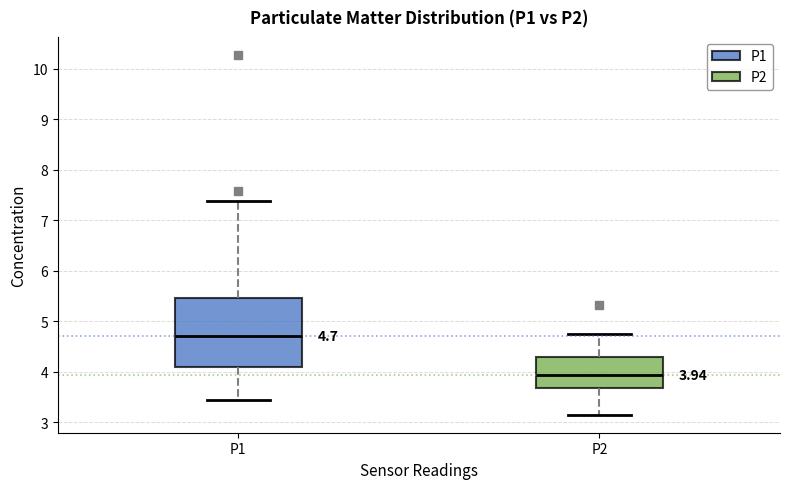

Which box is the tallest, from its lower edge to its upper edge?

P1